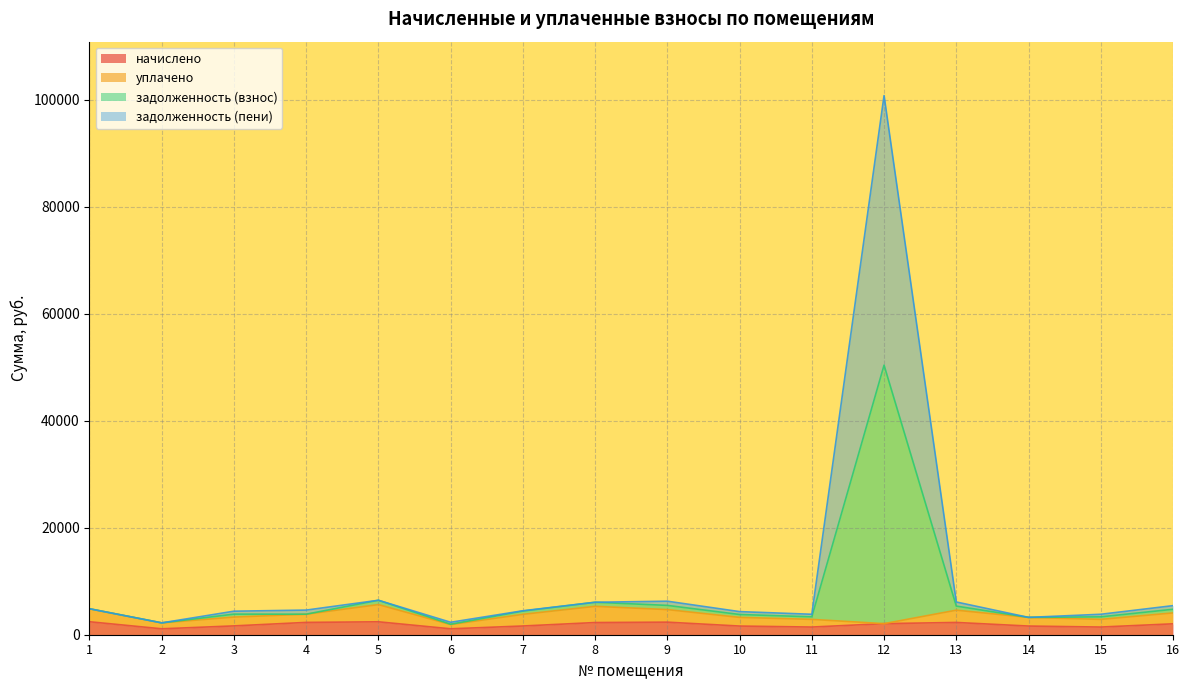

At which category is the sum across all series the highest?

12